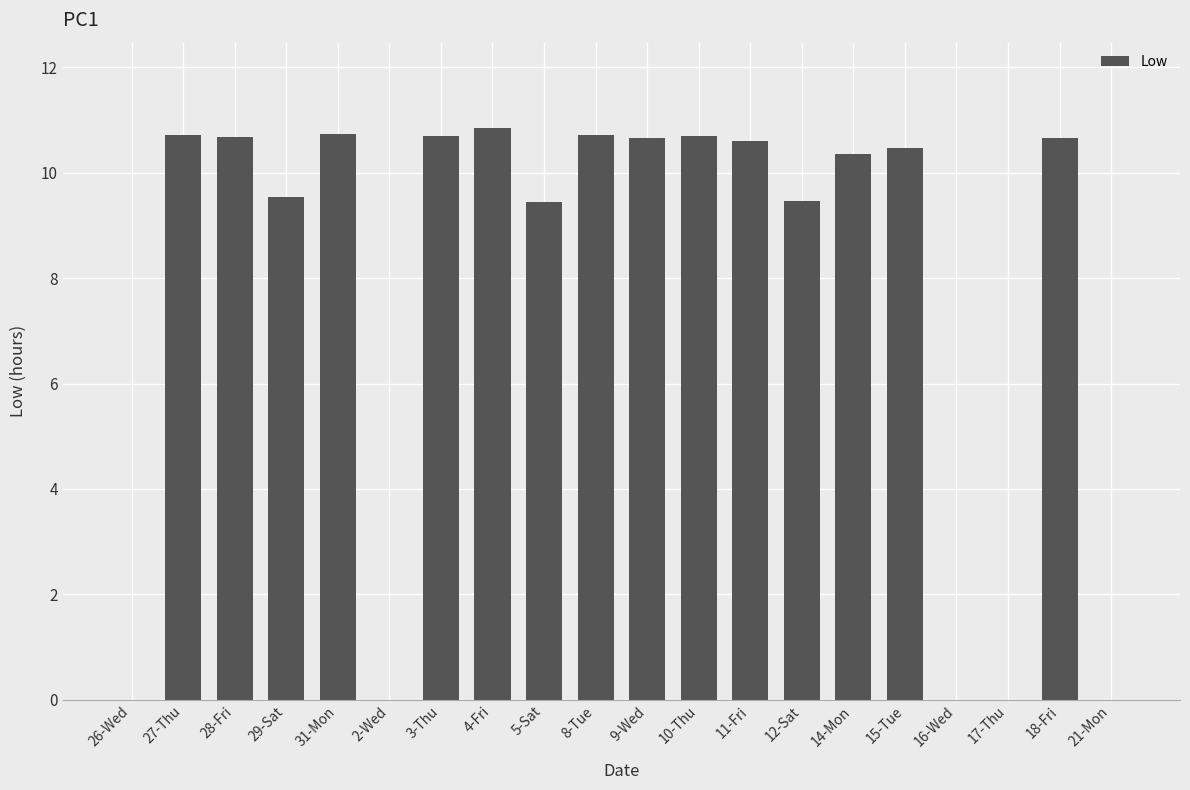

Which has a higher value, 21-Mon or 31-Mon?

31-Mon